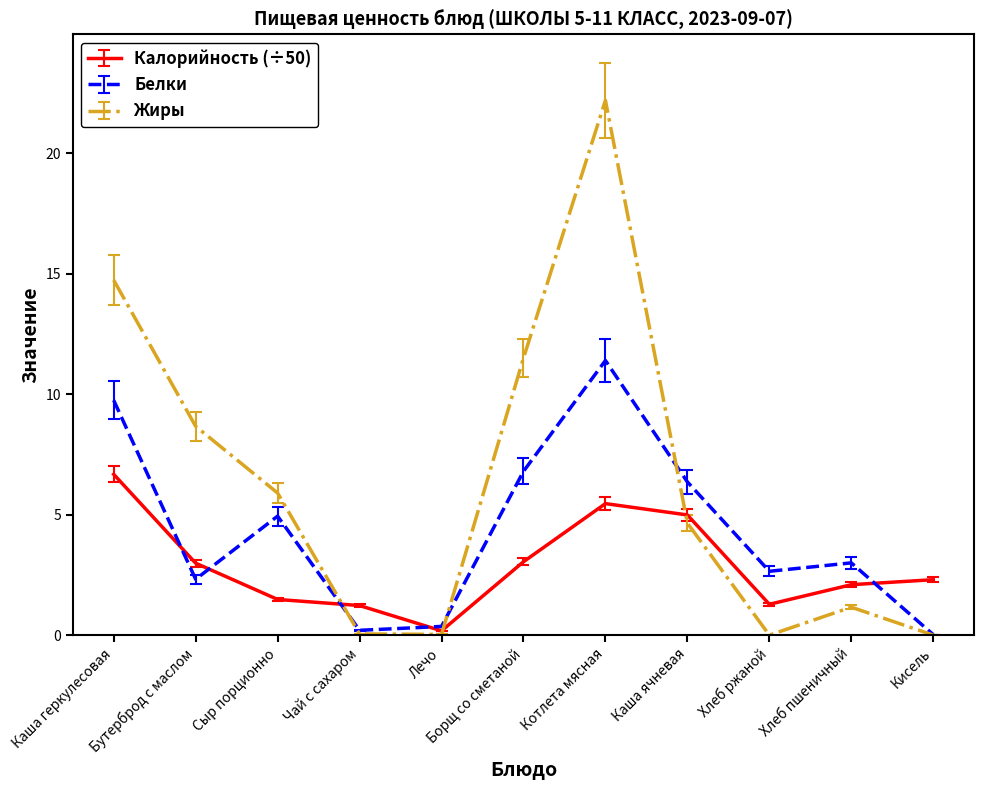

At which label is Жиры closest to 11?

Борщ со сметаной